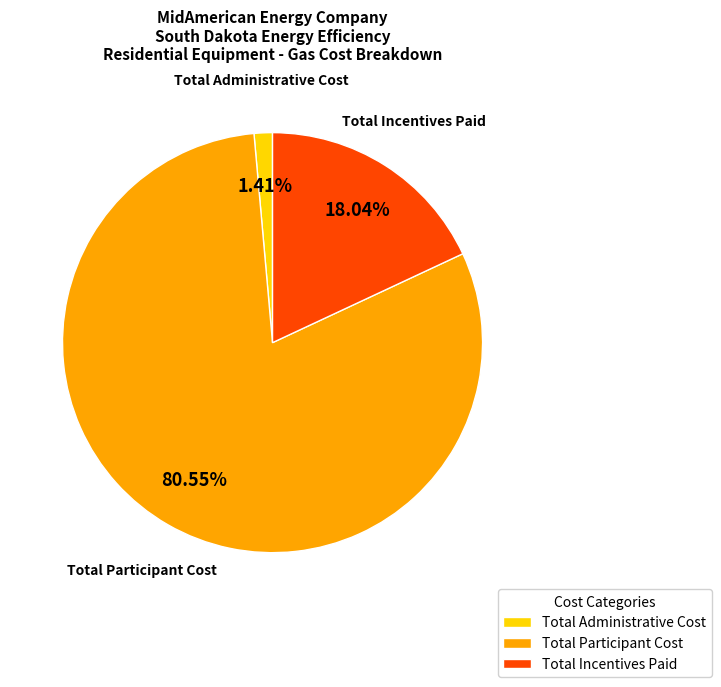

What percentage do Total Administrative Cost and Total Participant Cost together represent?

82.0%